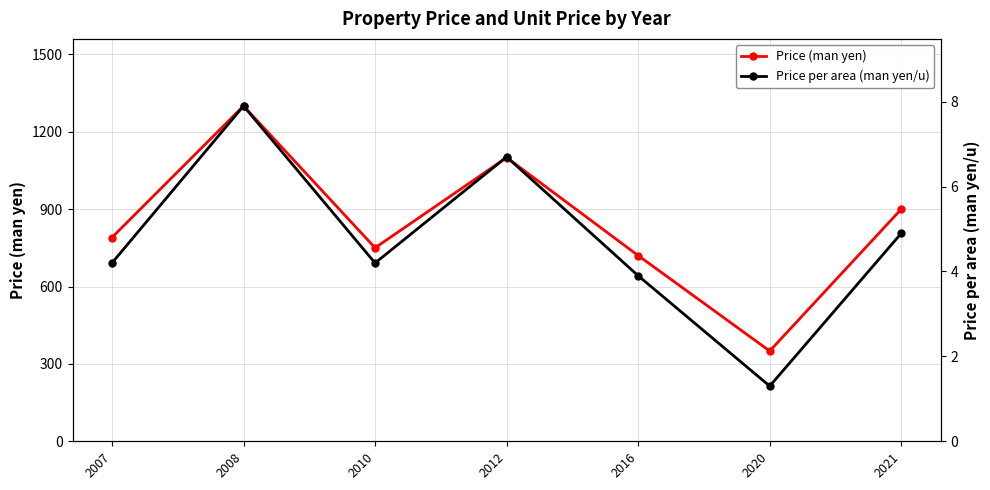

True or false: Price per area (man yen/u) has more than 1 points higher than both neighbors.

True